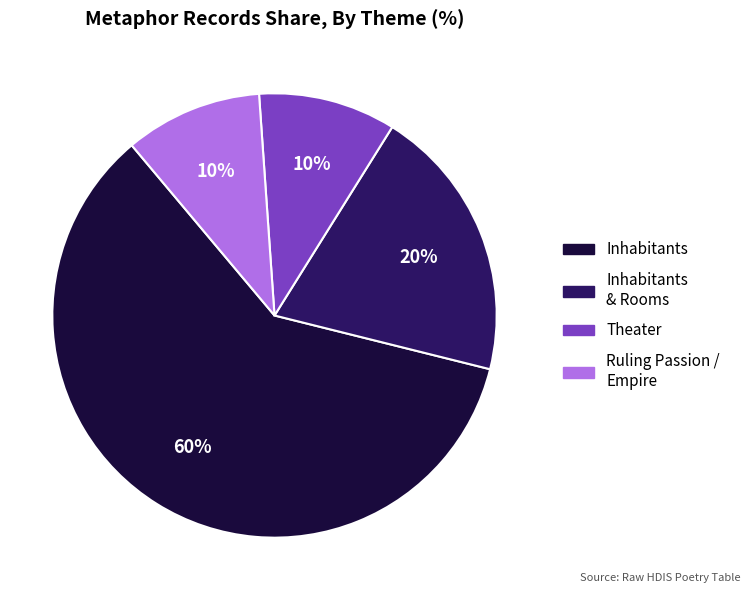

Does any single category account for the majority?

Yes